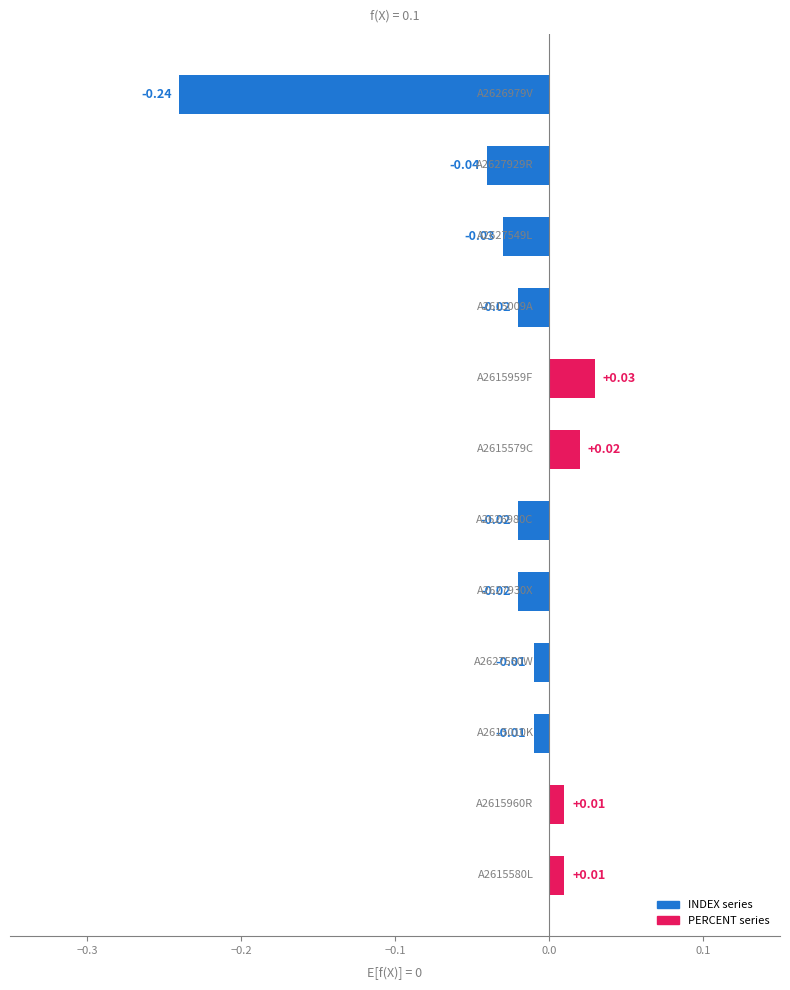

What is the sum of all values?

-0.3